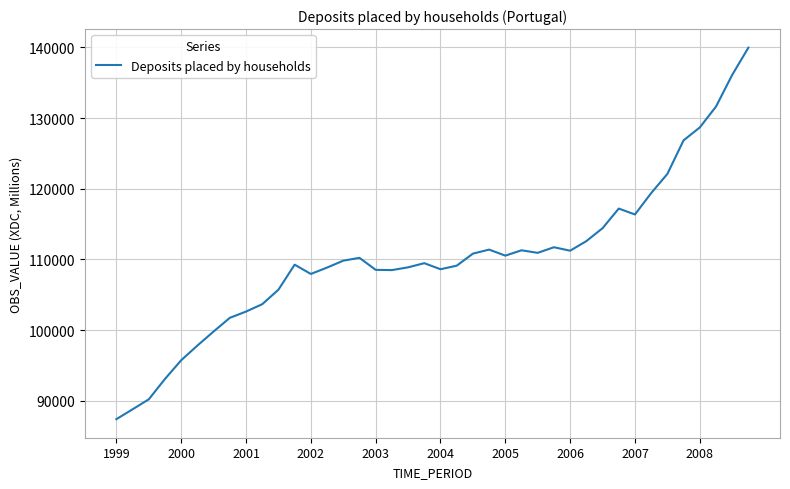

What is the difference between the maximum and minimum values?

52560.4